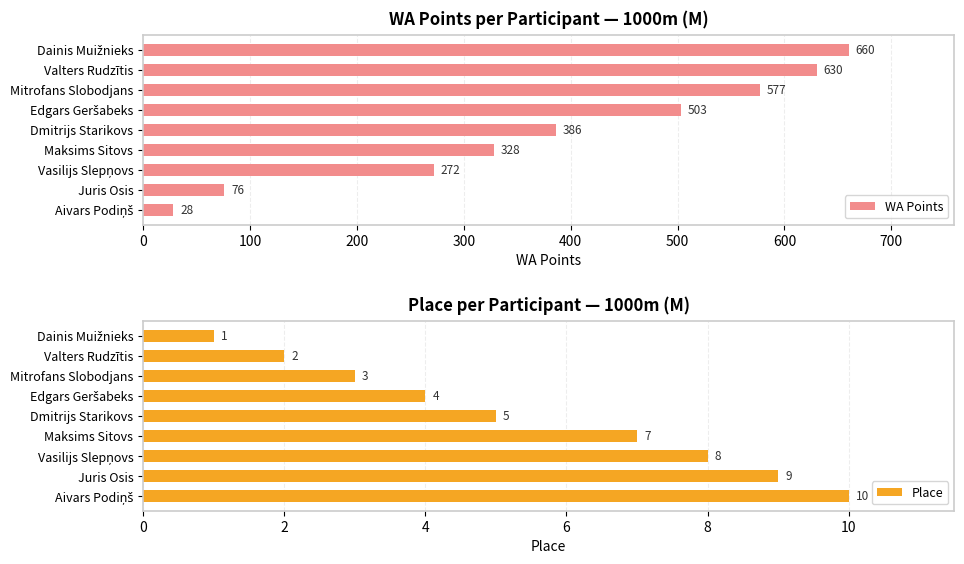

What is the minimum value shown in the chart?

1